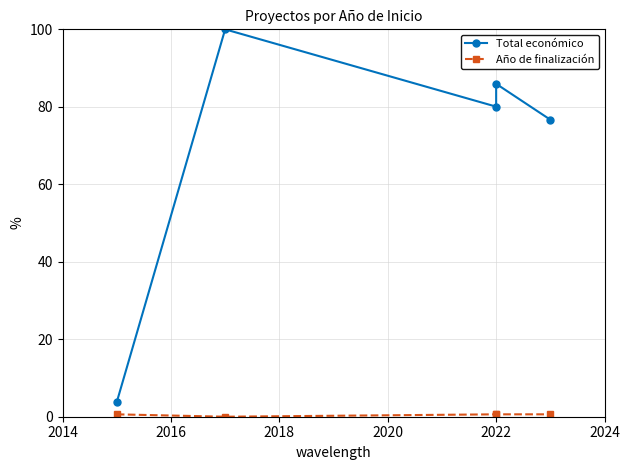

How many data points in Total económico are less than 80?

2